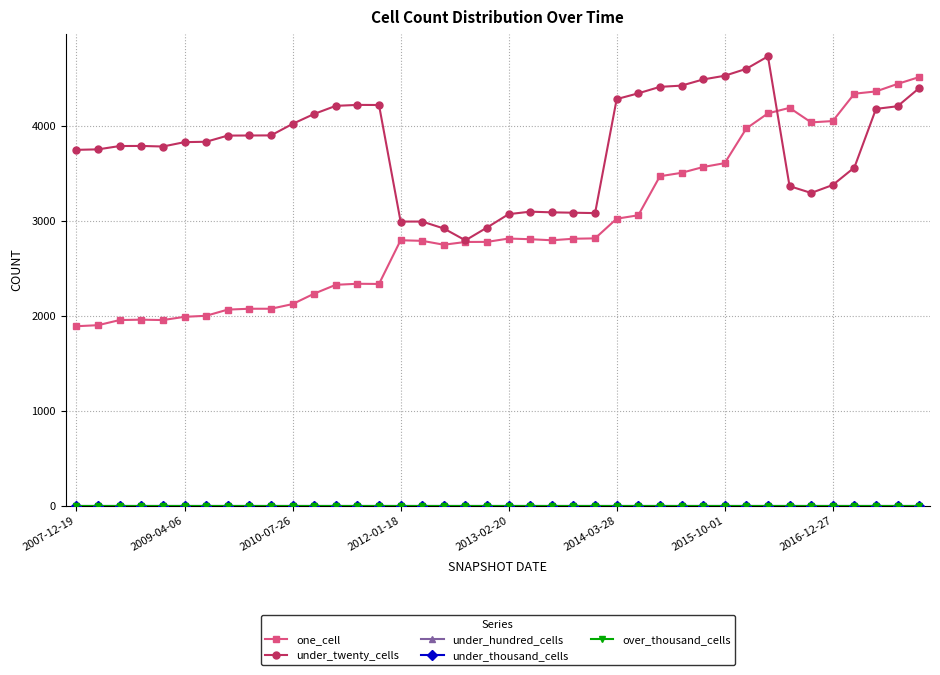

How many values in the one_cell series exceed 2794?

19